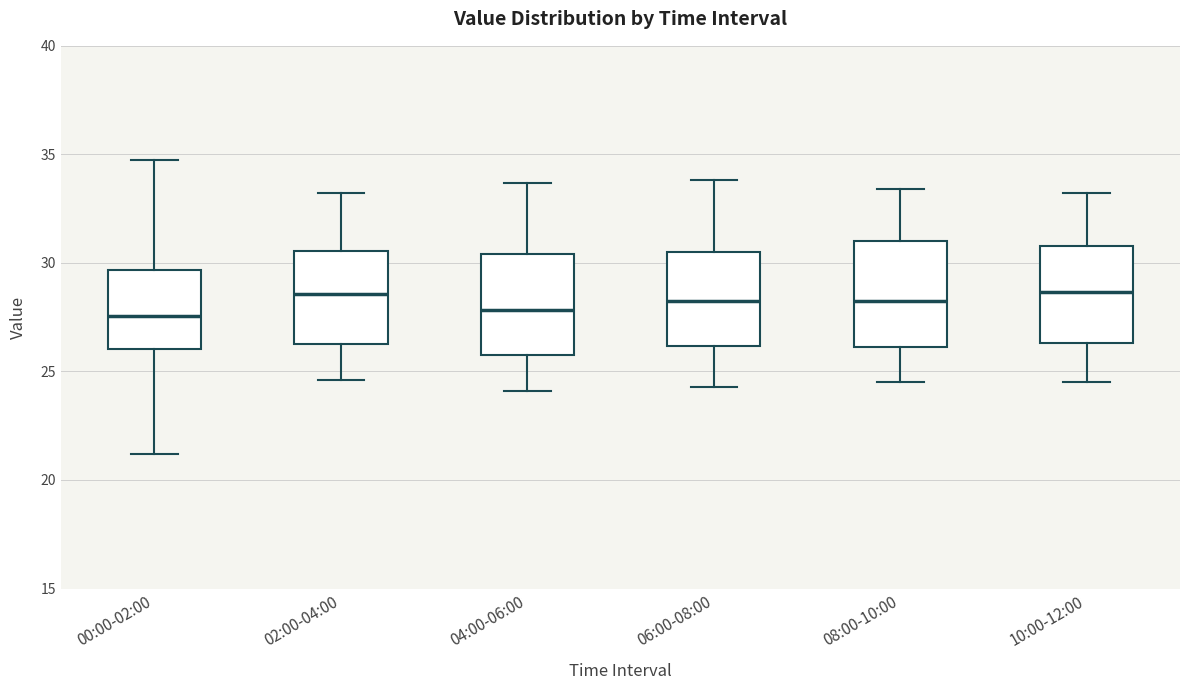

Where does the lower whisker of the box for 06:00-08:00 end on the y-axis? The values are not printed on the chart, so give them approximately, as read against the axis.

24.5